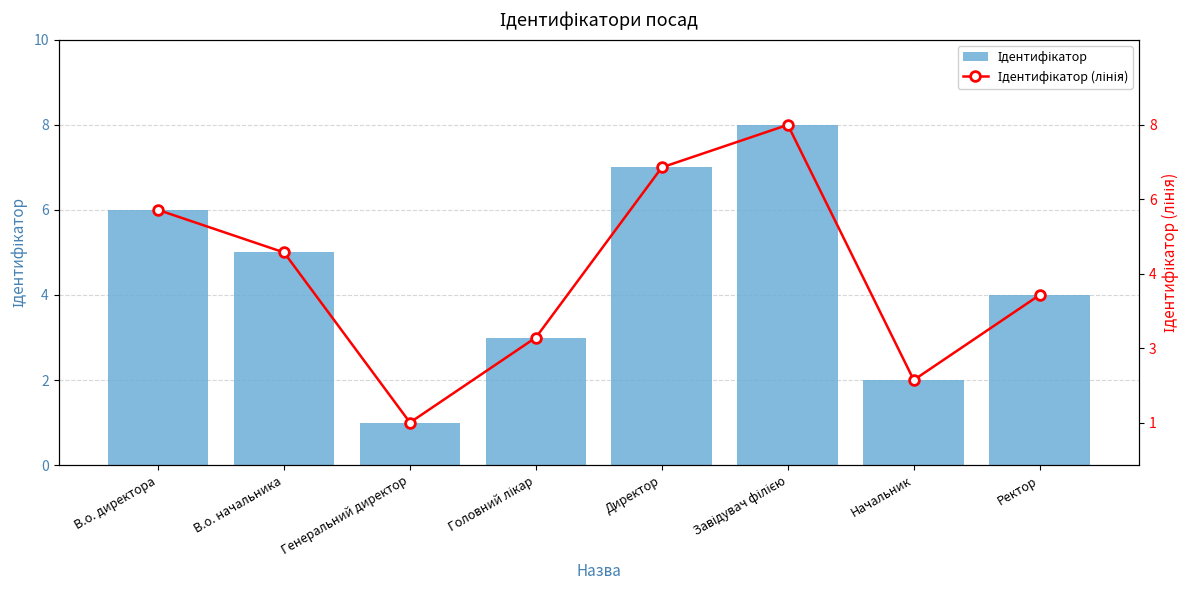

How many data points in Ідентифікатор (лінія) are above 5?

3